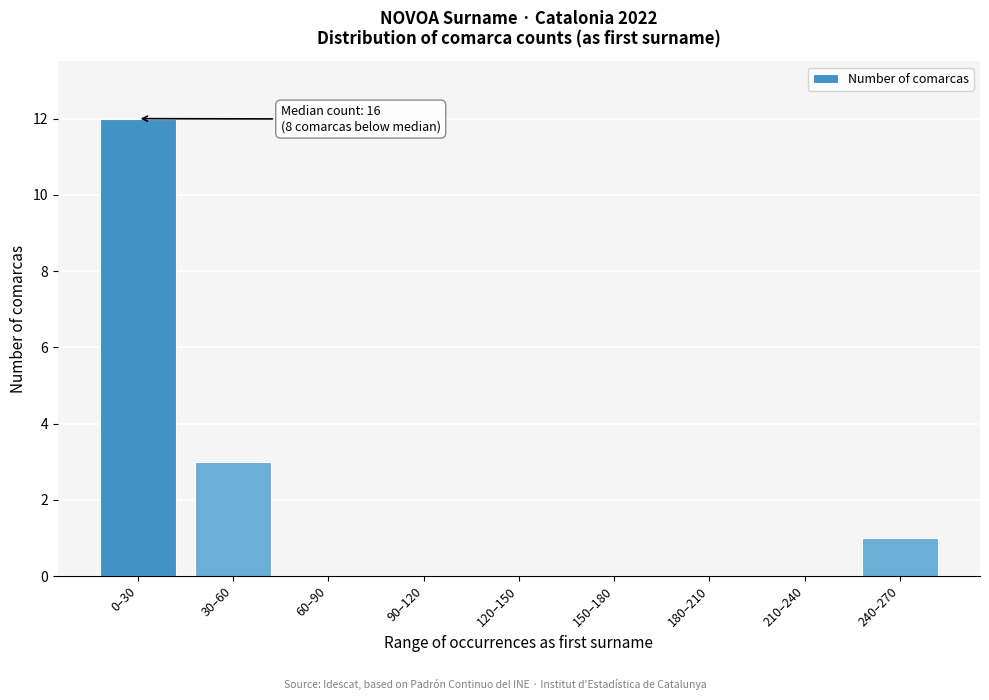

What is the sum of all values?

16